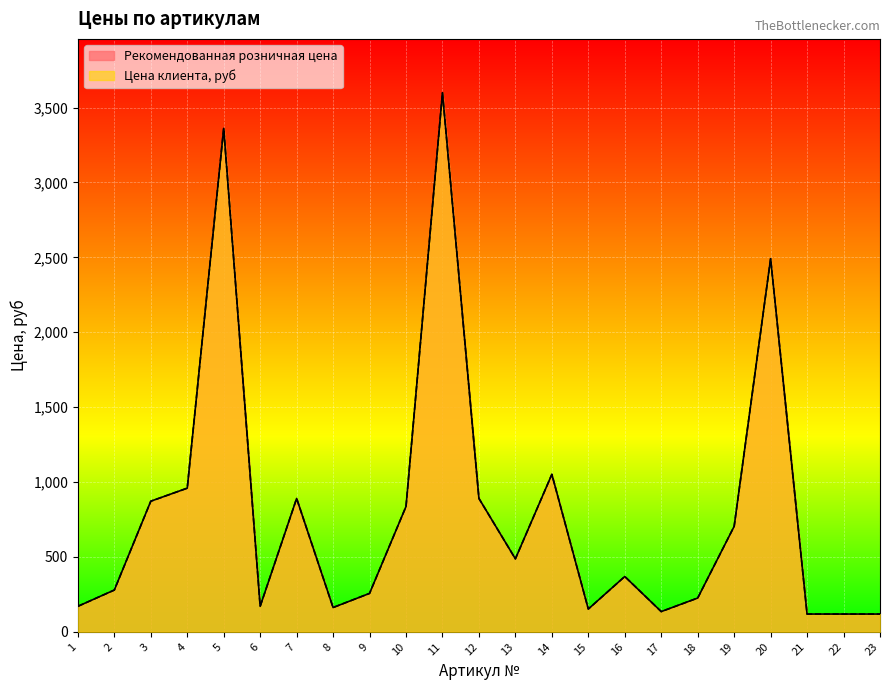

Reading right to left, transcribe all the data shown in this chart.

Рекомендованная розничная цена: 118.6	118.6	118.6	2491.0	704.0	225.4	135.0	369.3	152.0	1051.2	487.2	890.4	3598.7	836.6	256.5	162.1	890.4	170.1	3361.4	959.0	872.0	278.9	170.1
Цена клиента: 118.6	118.6	118.6	2491.0	704.0	225.4	135.0	369.3	152.0	1051.2	487.2	890.4	3598.7	836.6	256.5	162.1	890.4	170.1	3361.4	959.0	872.0	278.9	170.1